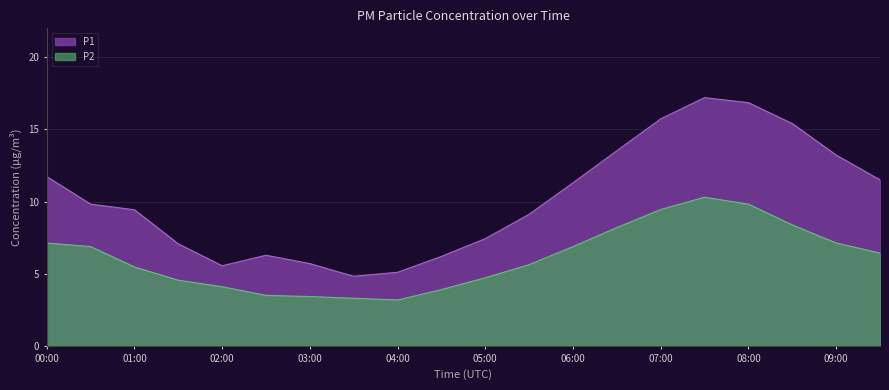

The value of P2 at 01:30 is 6.5. True or false?

False